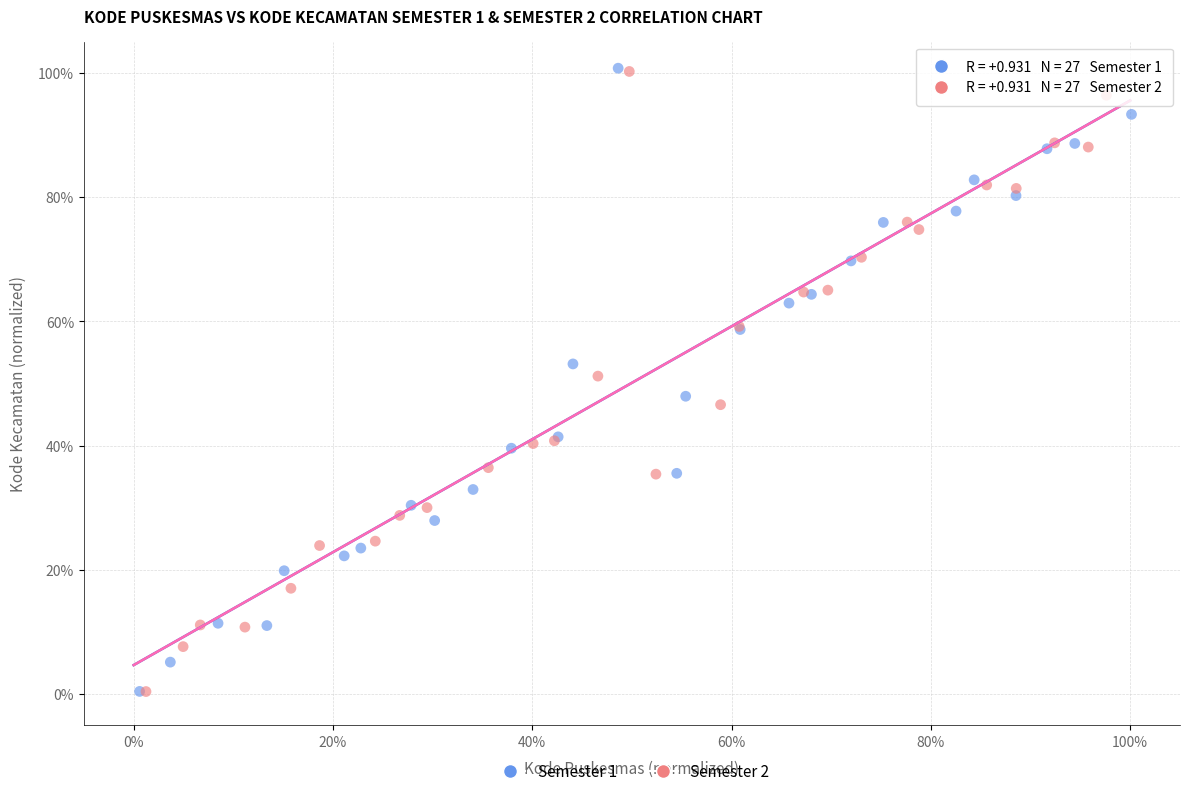

Which series has the largest Y range (max minus min)?

Semester 1